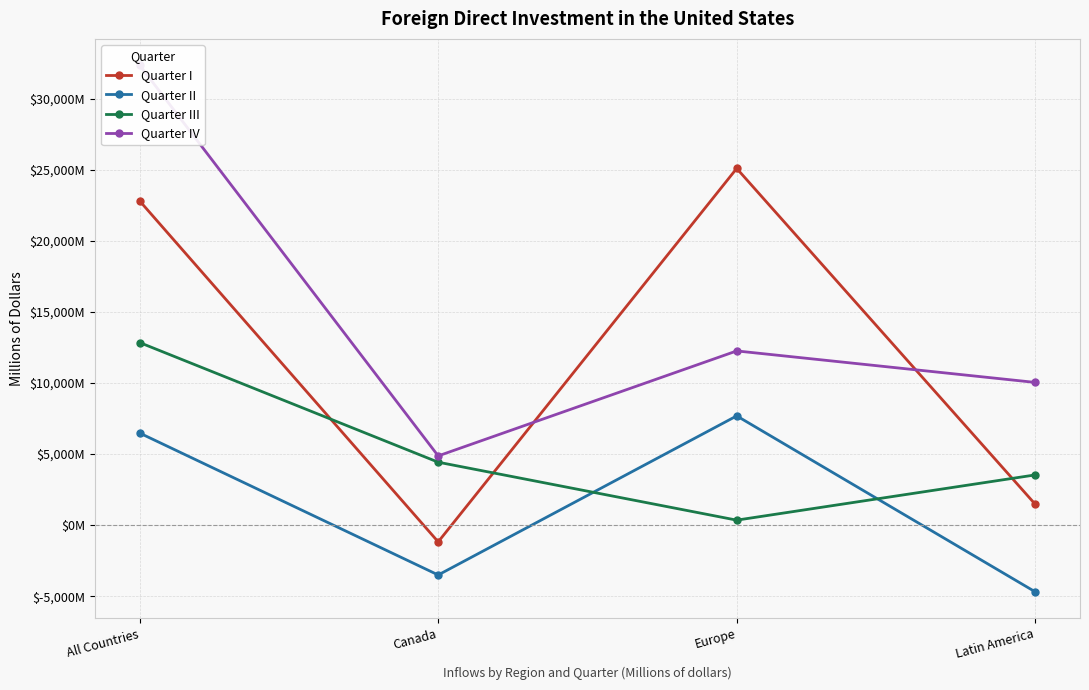

What is the label of the 3rd point from the left?

Europe